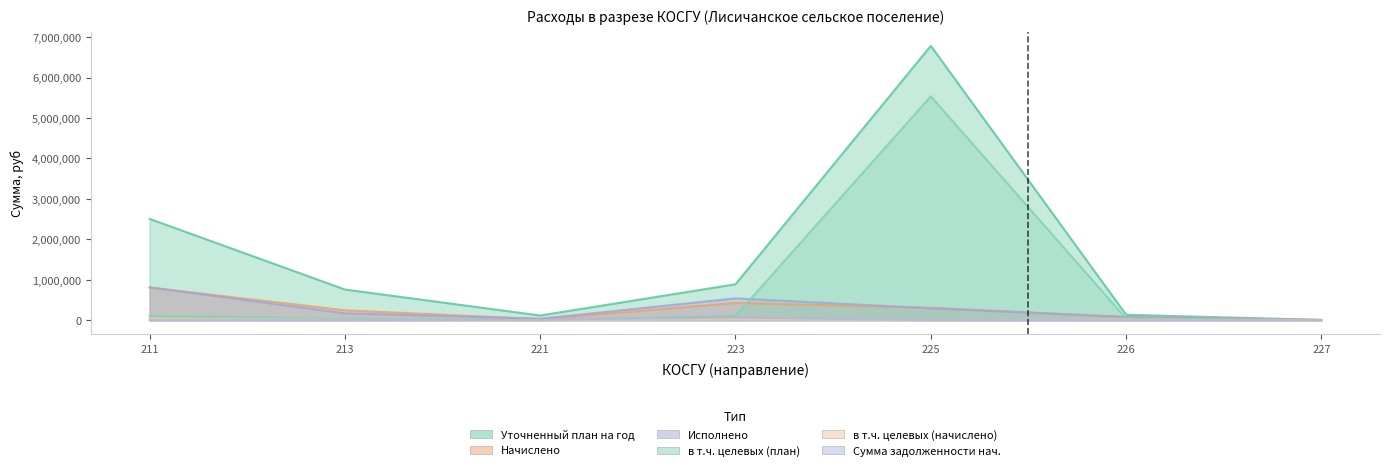

How many interior local valleys does the Сумма задолженности нач. series have?

1